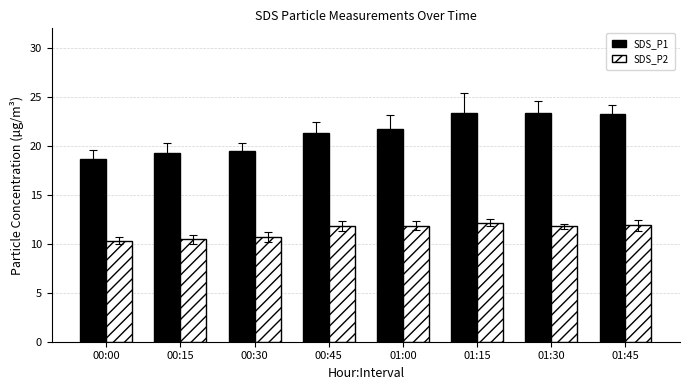

At how many categories does at least one series exceed 14?

8